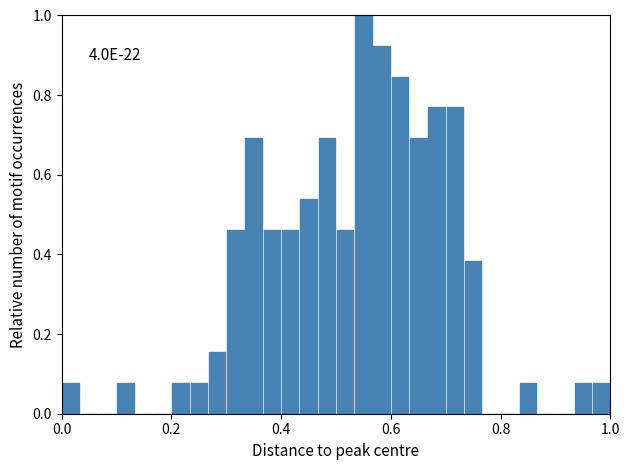

Read against the x-axis, roughly where is the centre of the tallest bar?

0.56